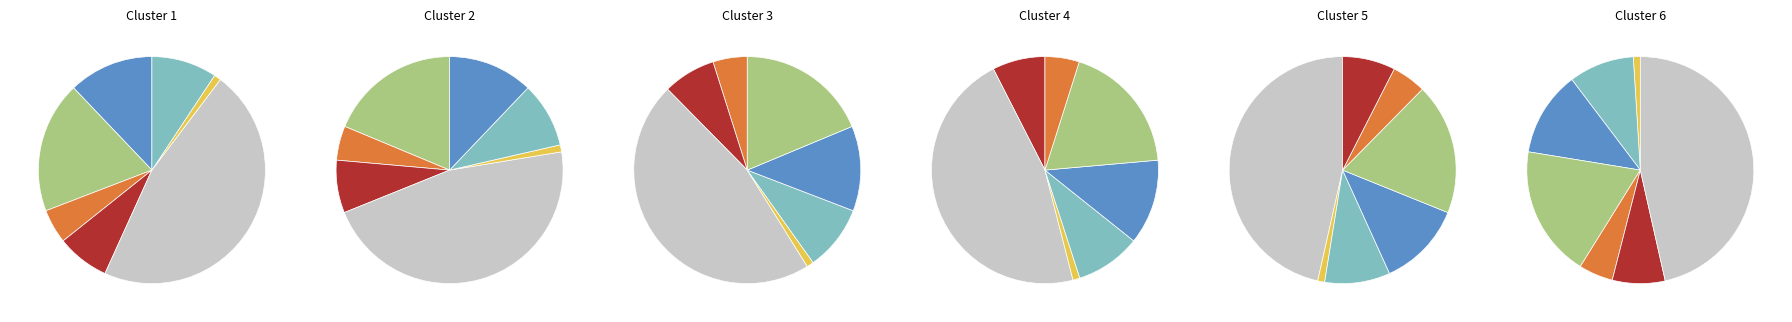

Does Crude protein account for over 50% of the chart?

No